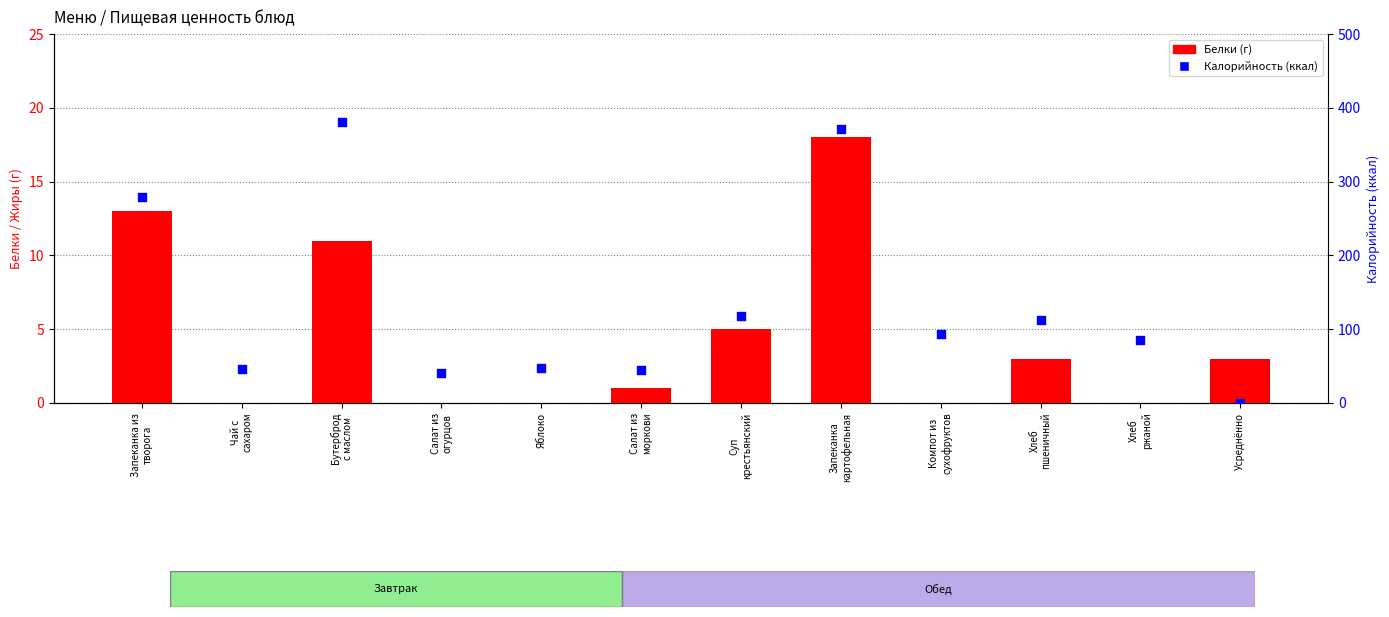

Which series reaches the maximum Y coordinate?

Калорийность (ккал)